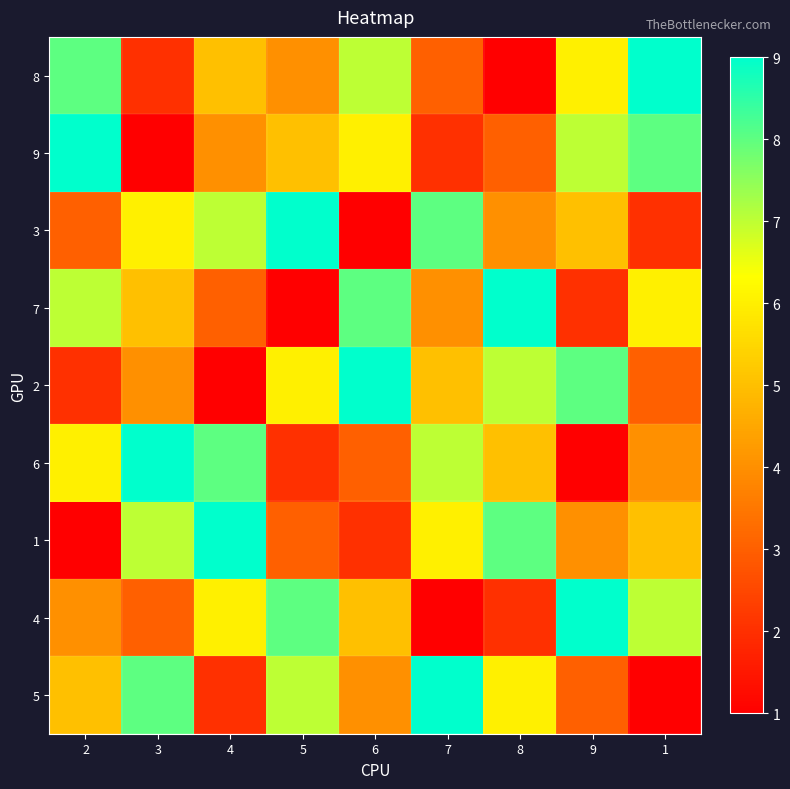

Which series changed the most between 5 and 9?

3